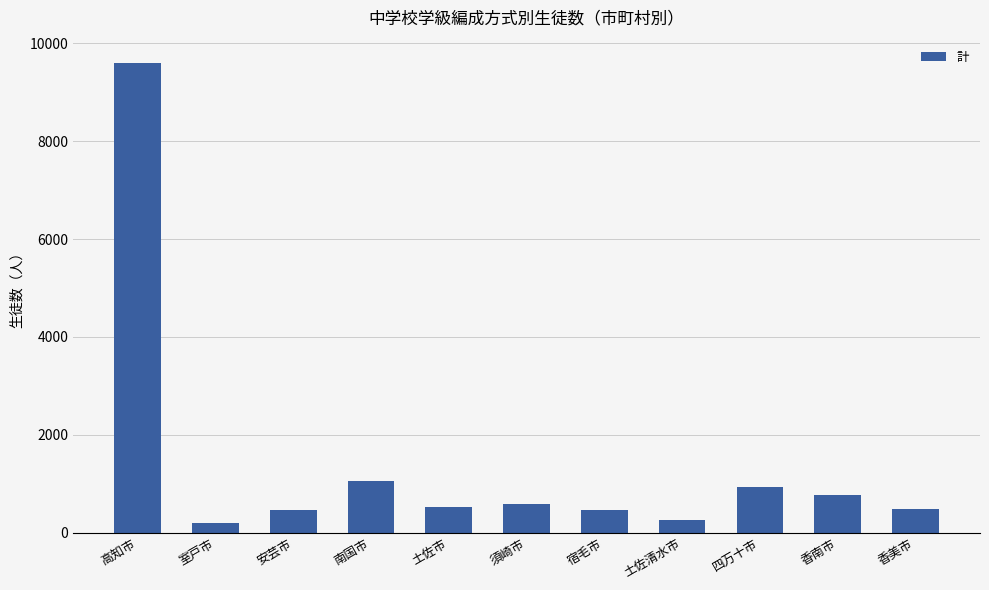

The chart shows a value of 454 at 宿毛市. True or false?

True